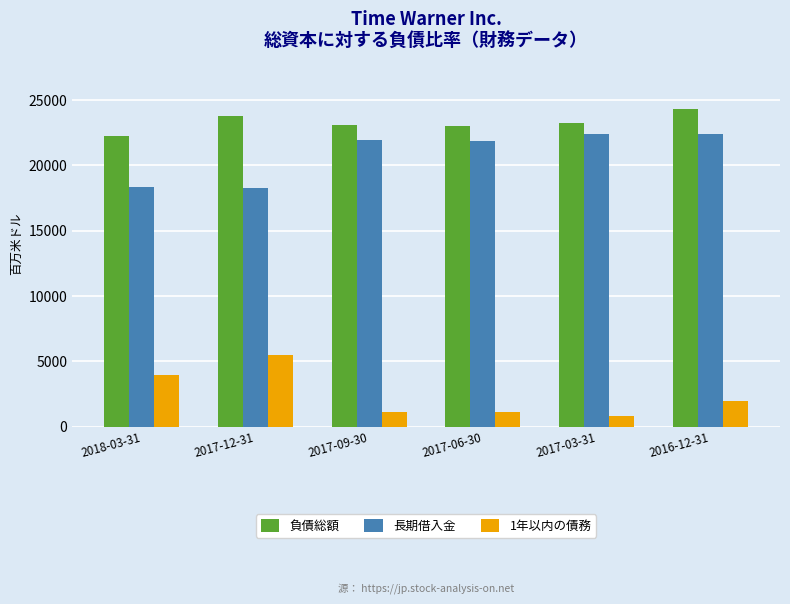

What is the difference between the maximum and minimum values in the 1年以内の債務 series?

4642